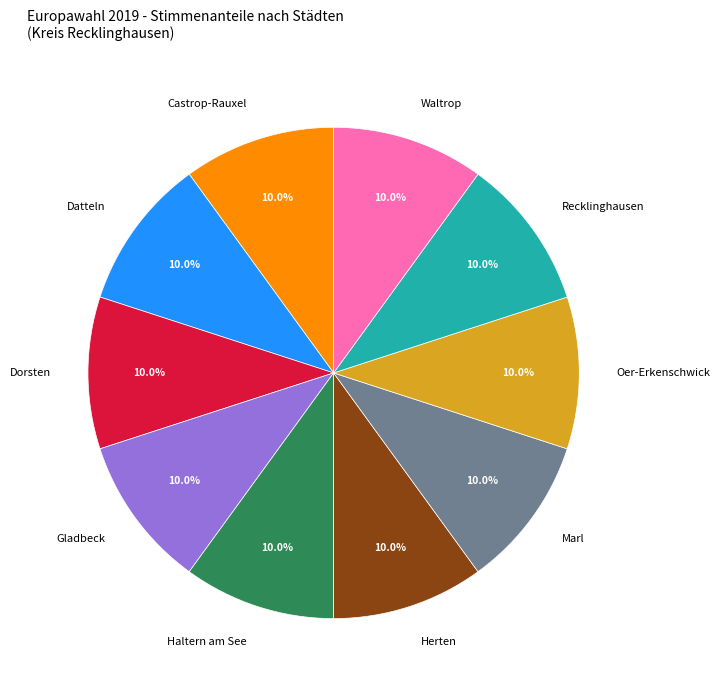

What percentage do Datteln and Dorsten together represent?

20.0%